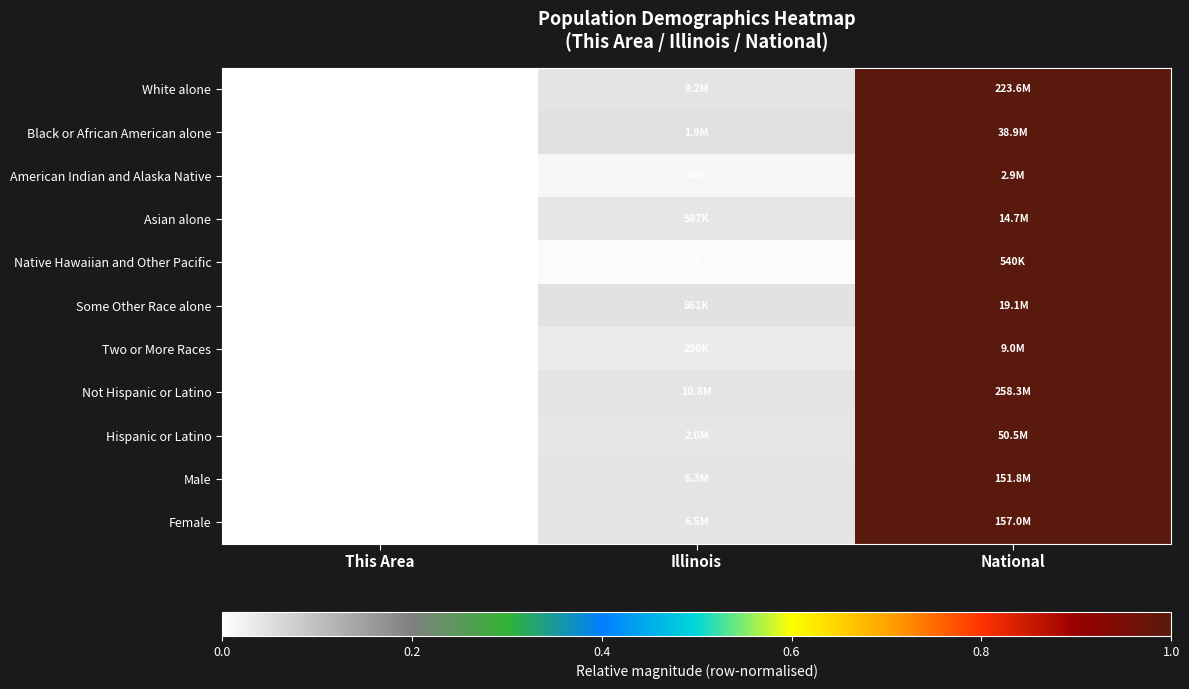

Between National and This Area, which is larger?

National